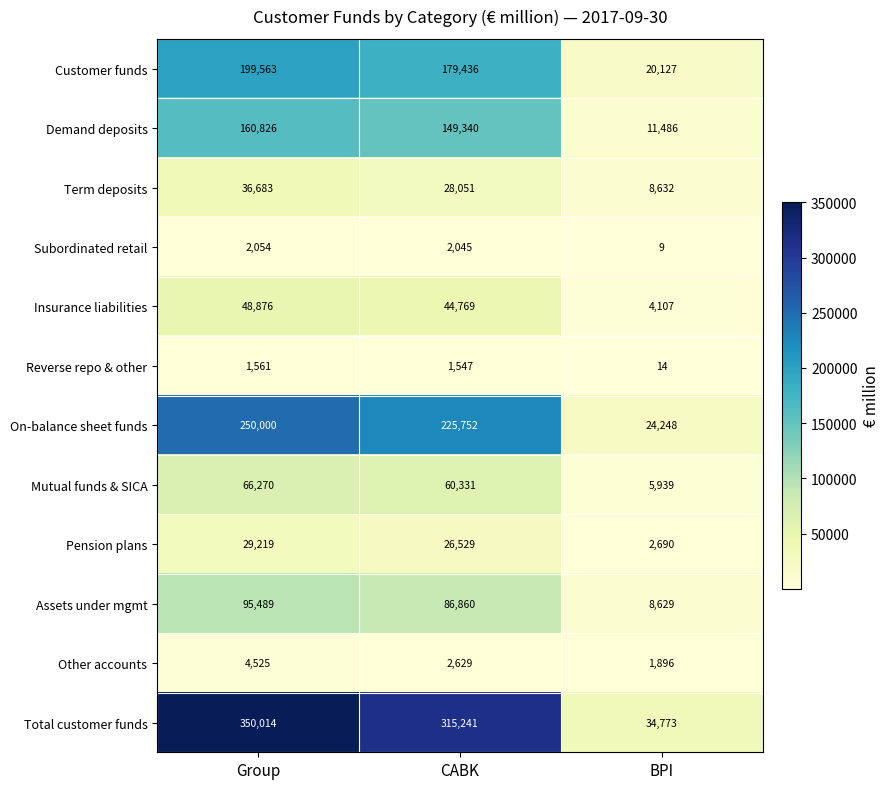

What is the total value across all series at BPI?

122550